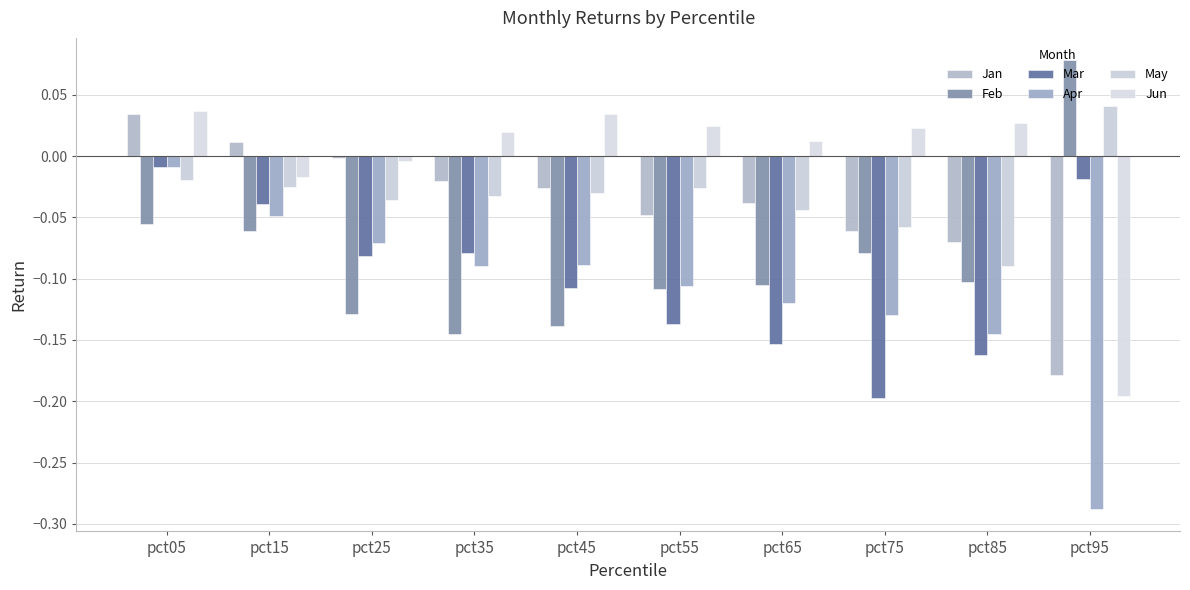

The Jan series shows -0.1 at pct85. True or false?

True